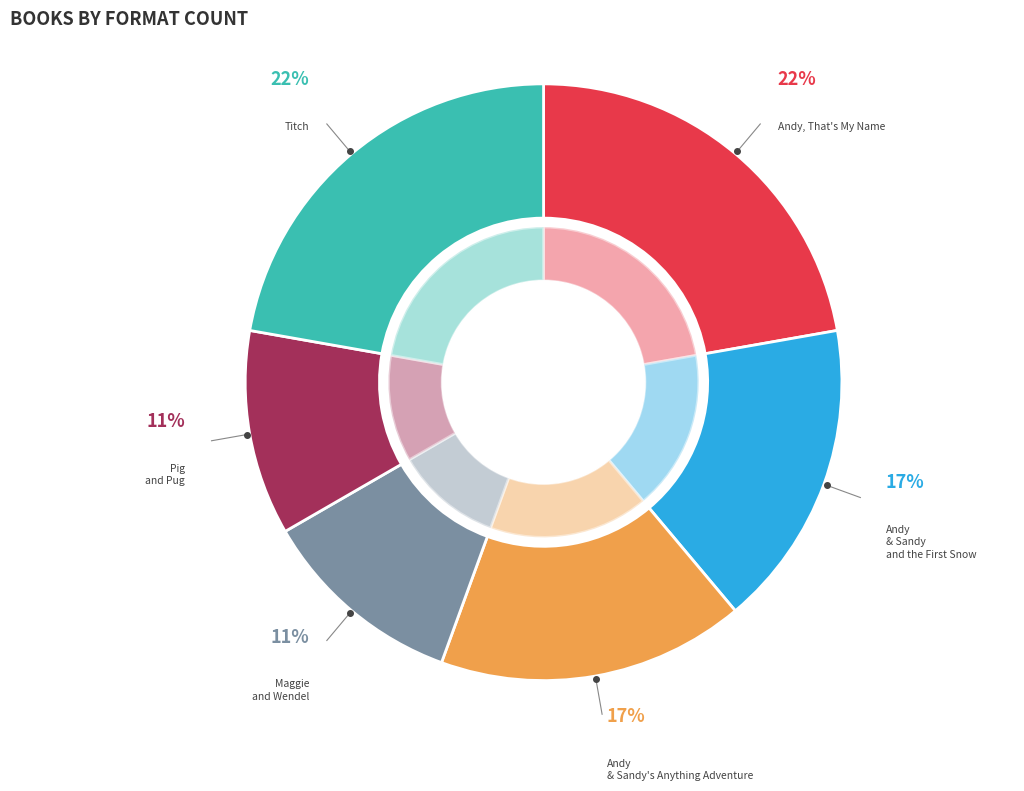

Is it true that Andy, That's My Name is 10% of the pie?

False